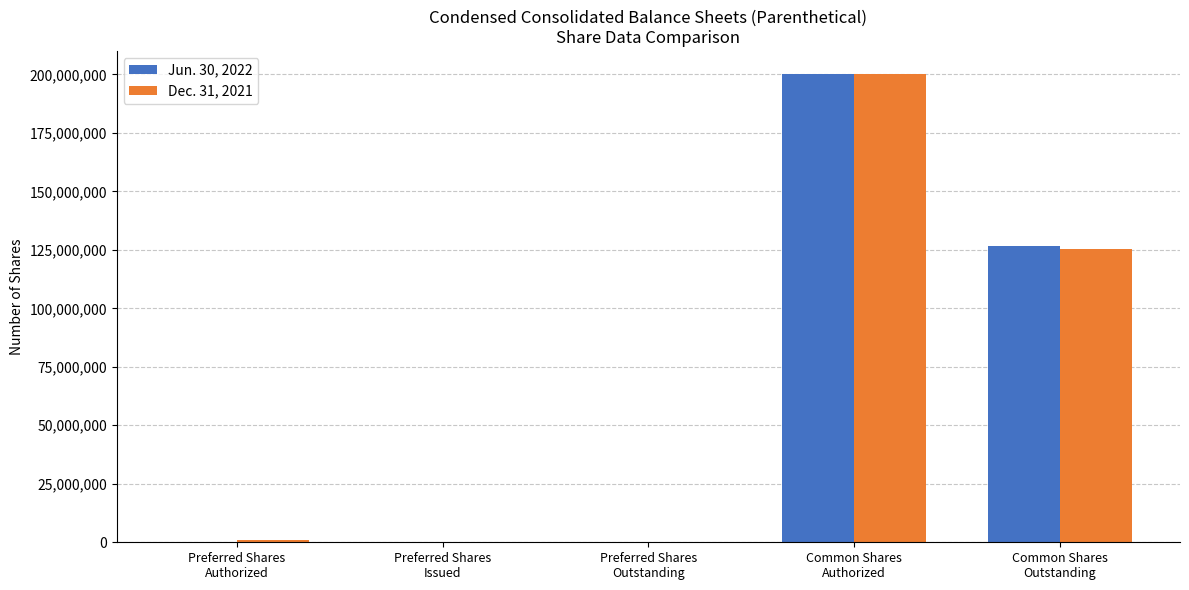

The Jun. 30, 2022 series shows 65528017 at Common Shares
Authorized. True or false?

False